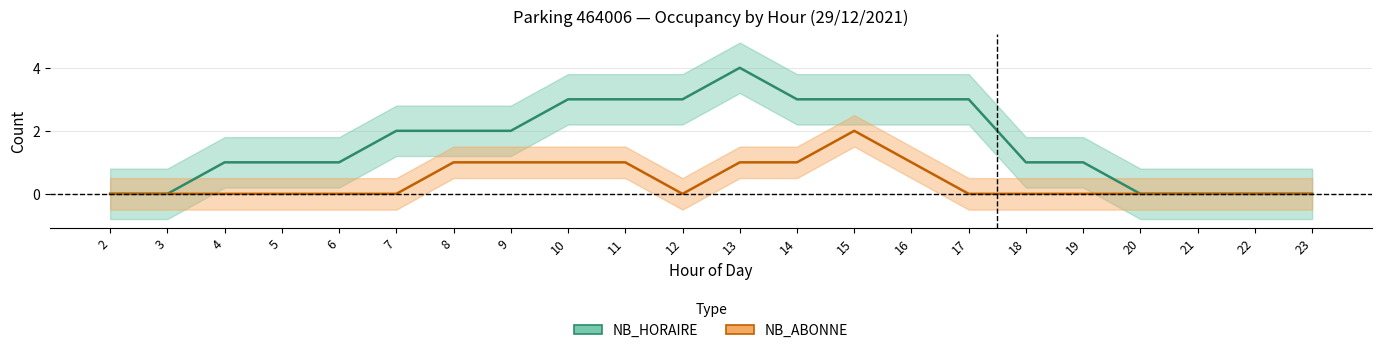

Is it true that NB_ABONNE equals 0 at 21?

True